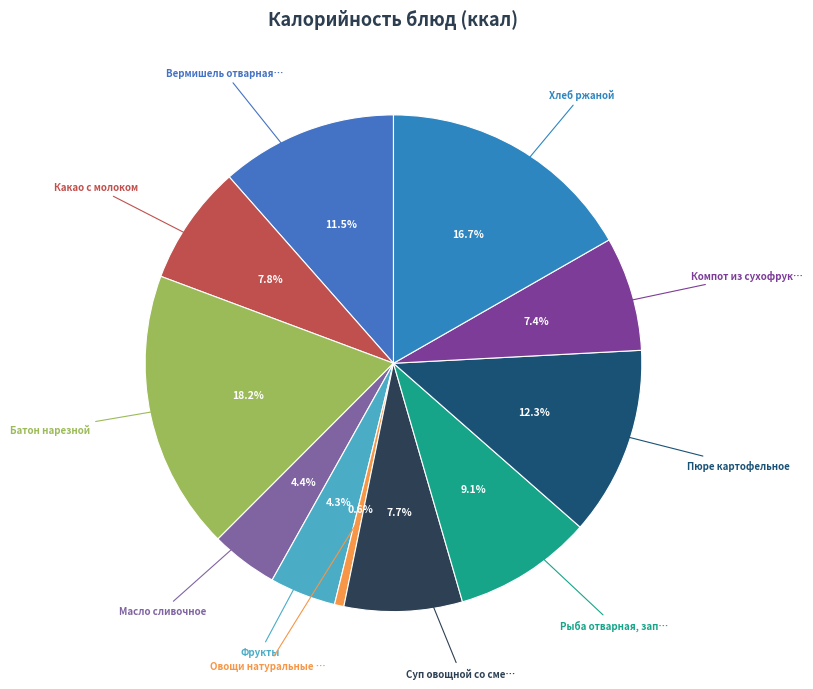

What is the largest slice in the pie chart?

Батон нарезной